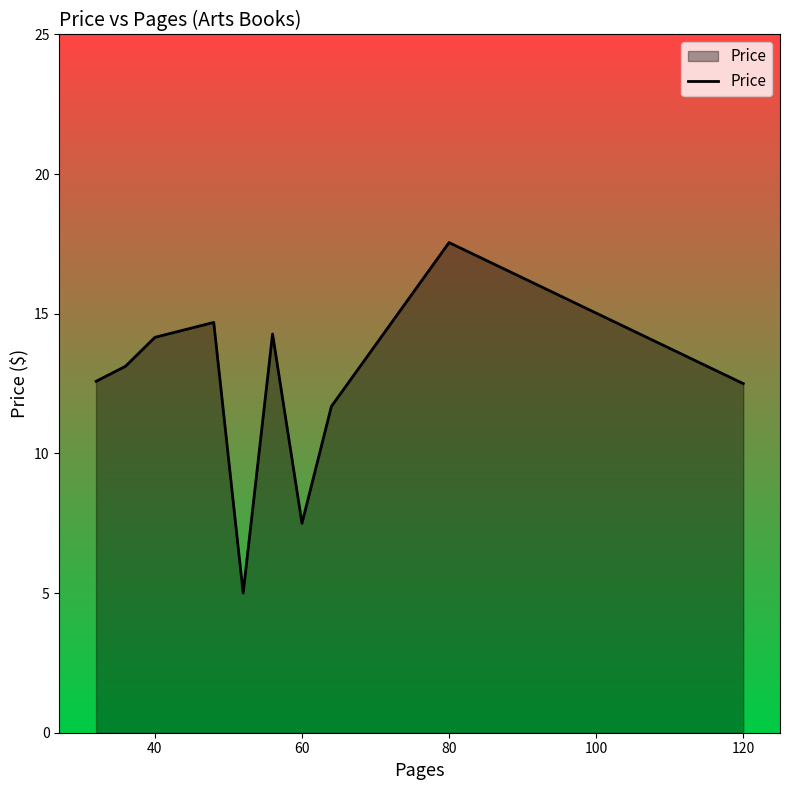

What is the greatest value displayed?

17.6